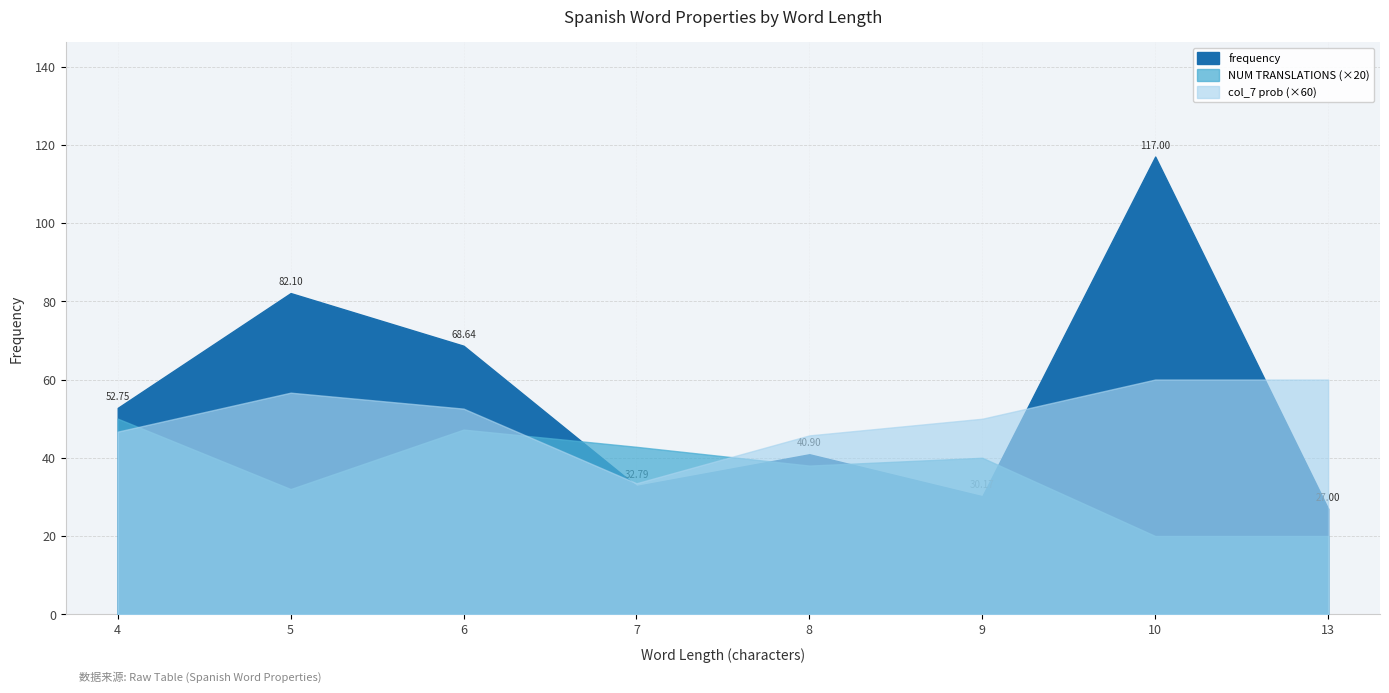

Which series changed the most between 5 and 8?

frequency